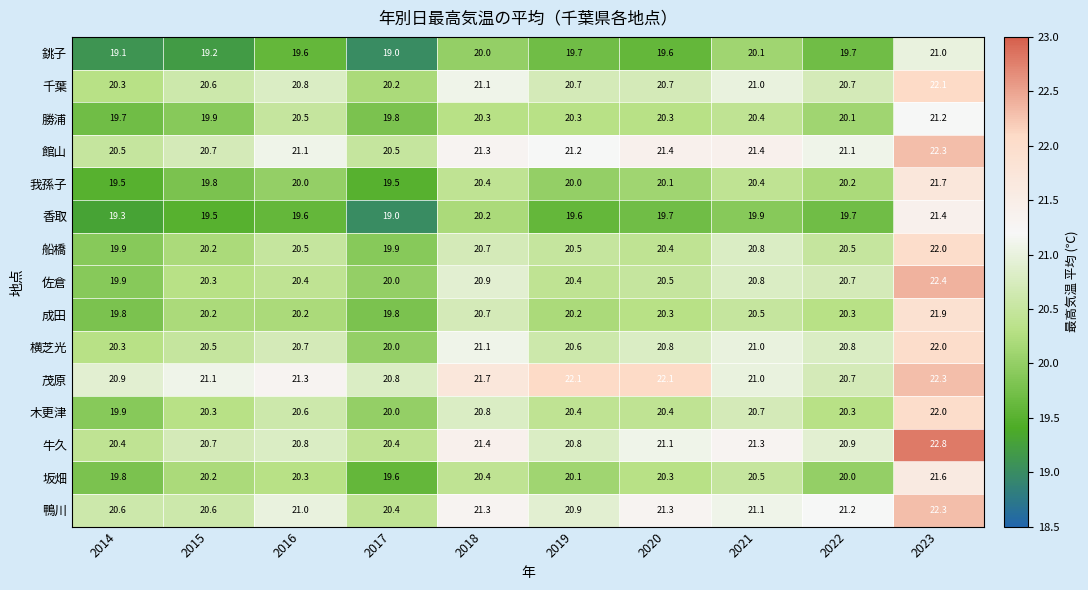

The 木更津 series shows 20.0 at 2017. True or false?

True